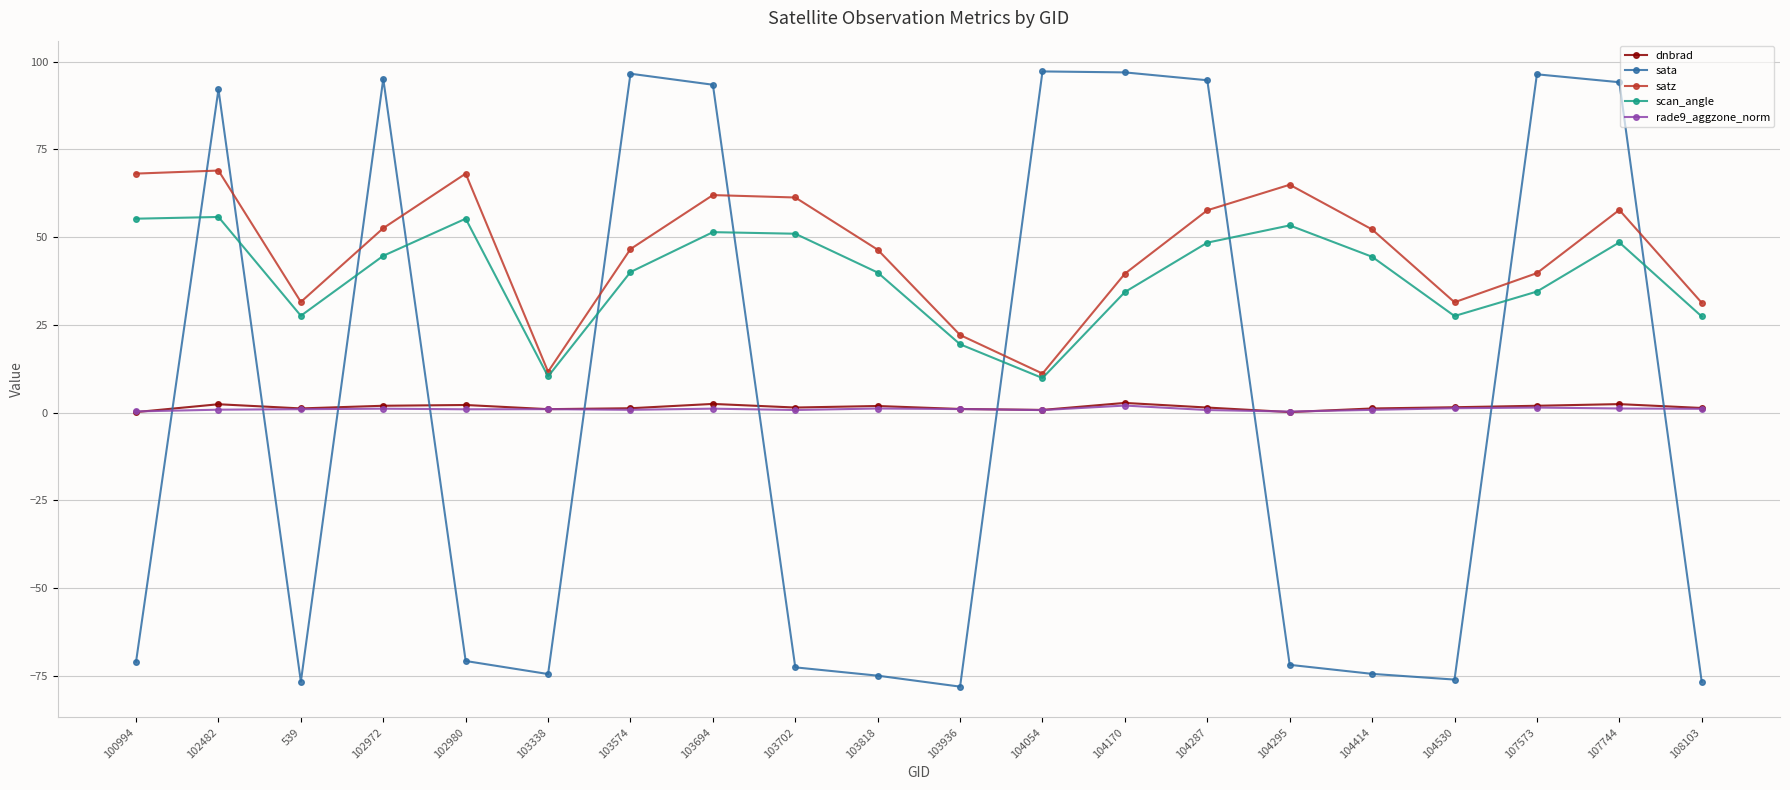

True or false: dnbrad and scan_angle intersect in this chart.

False